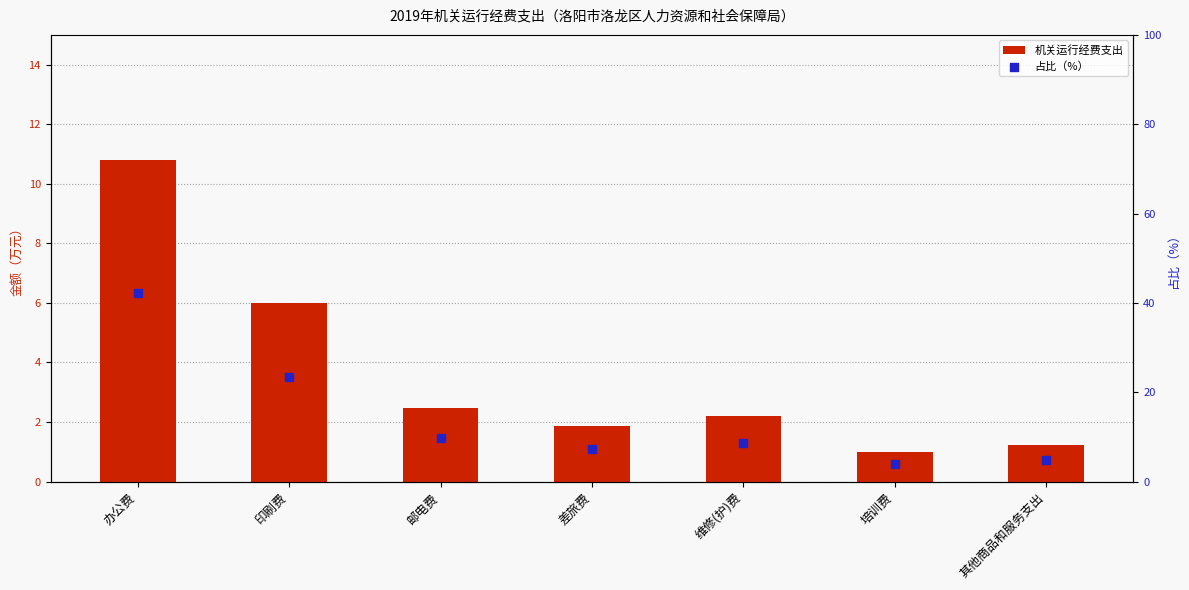

What are all the series names shown in the legend?

机关运行经费支出, 占比（%）